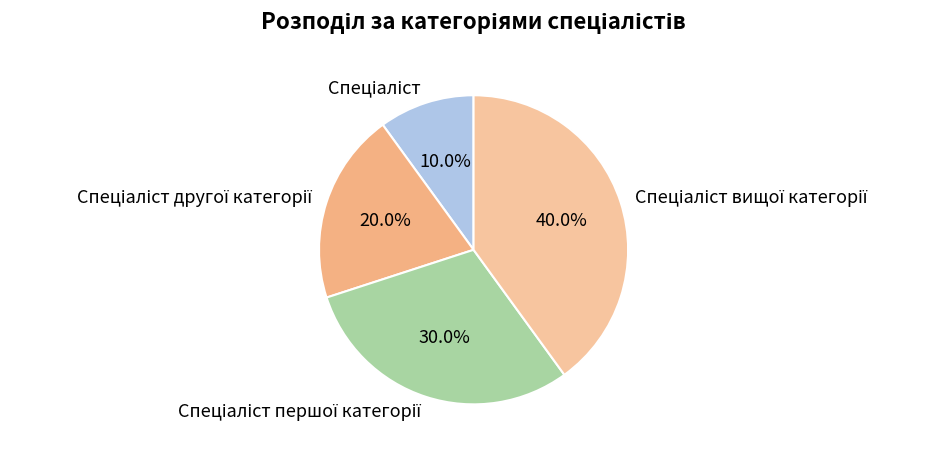

Is there a majority slice in this chart?

No